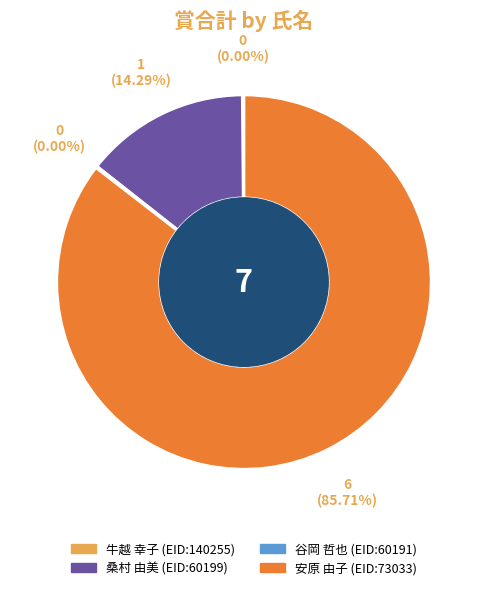

Combined, do 谷岡 哲也 and 牛越 幸子 account for over 50%?

No